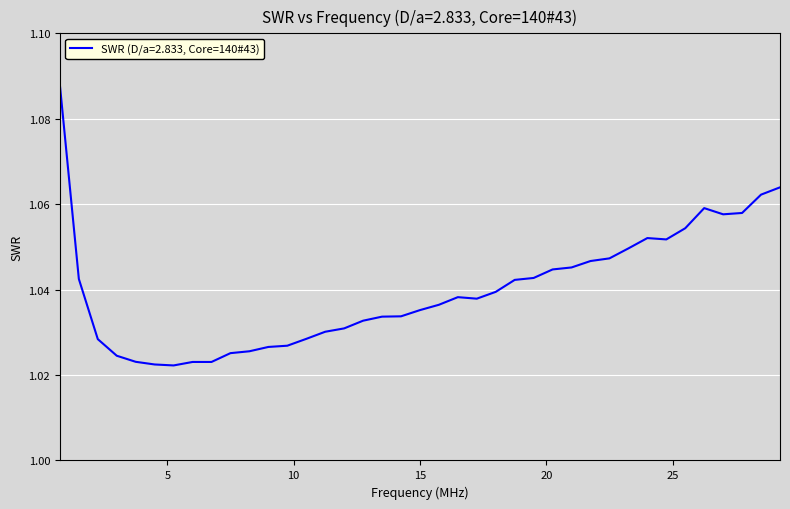

At which category does the chart reach its minimum across all series?

5.25